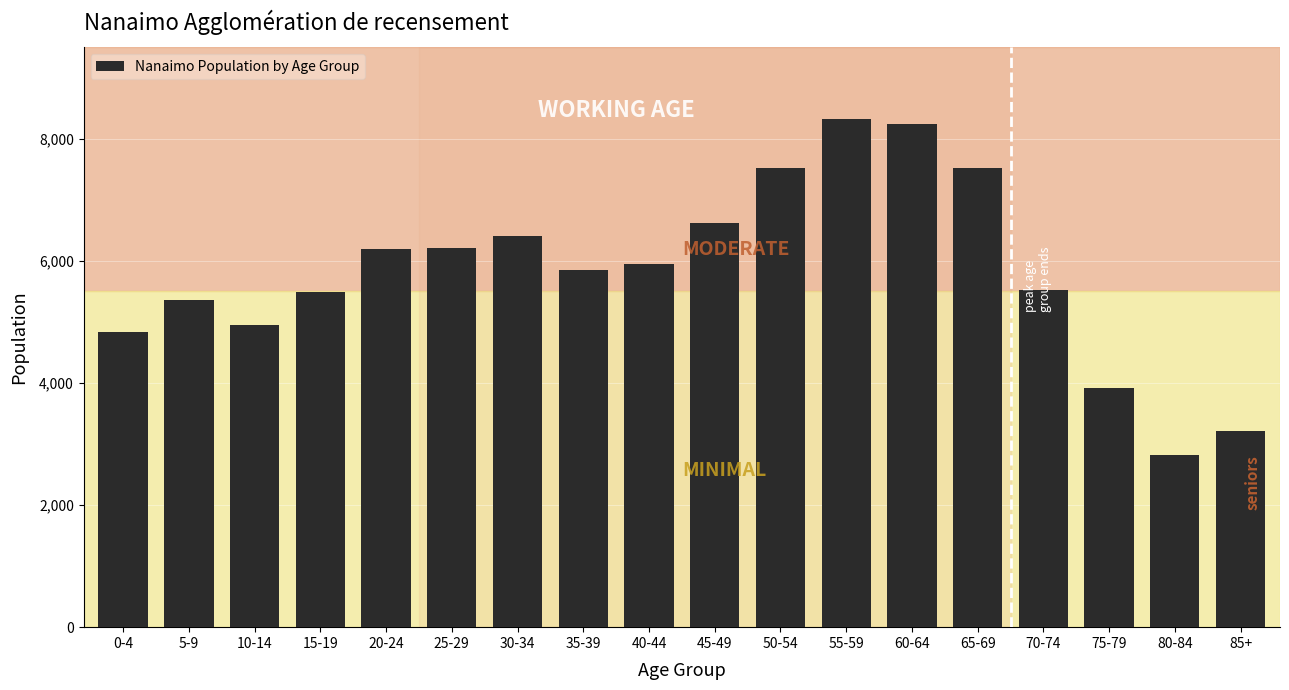

What is the difference between the maximum and second lowest values?

5100